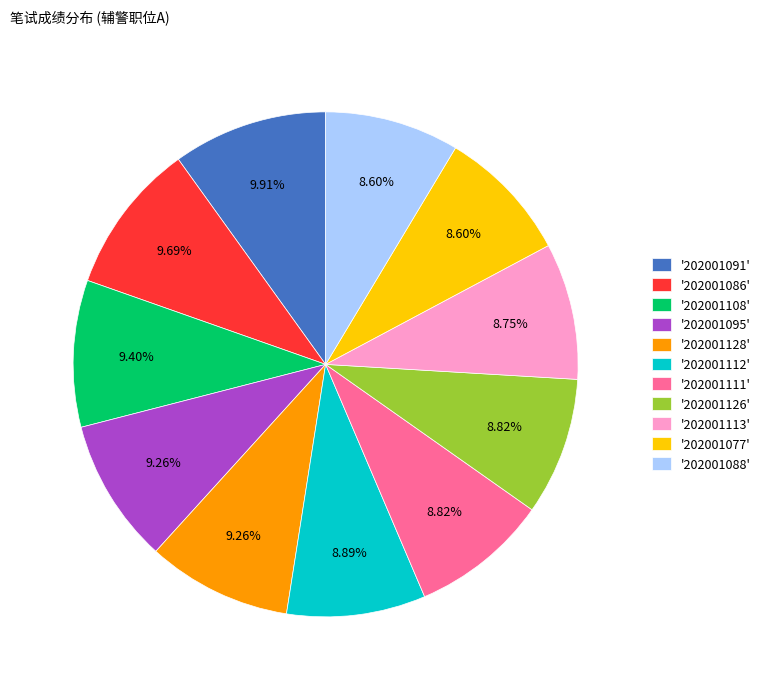

Is there any slice that represents more than half of the pie?

No